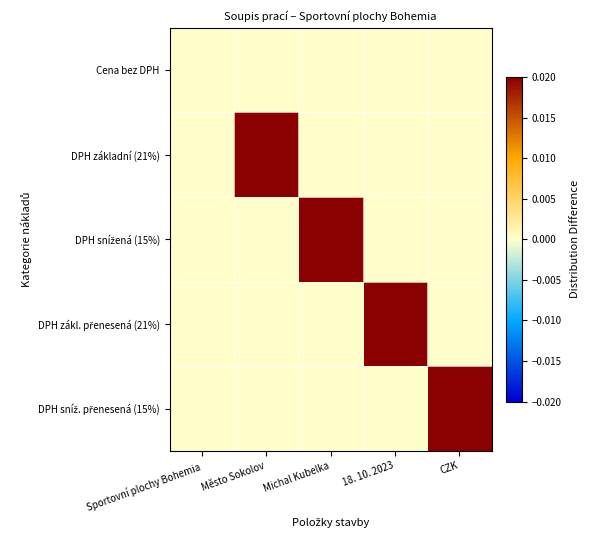

Count the number of categories in the chart.

5